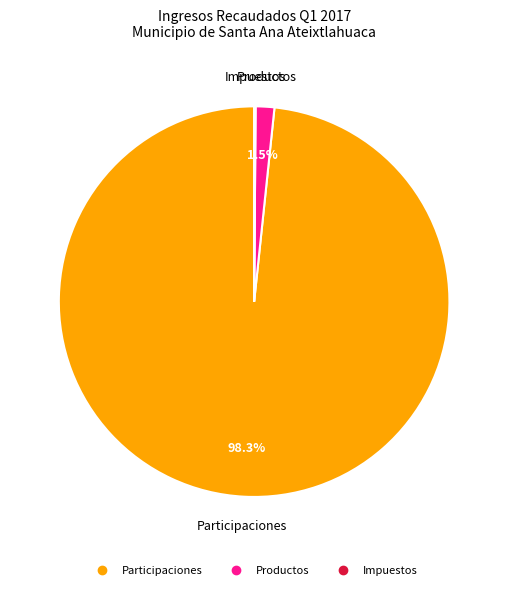

Is there any slice that represents more than half of the pie?

Yes